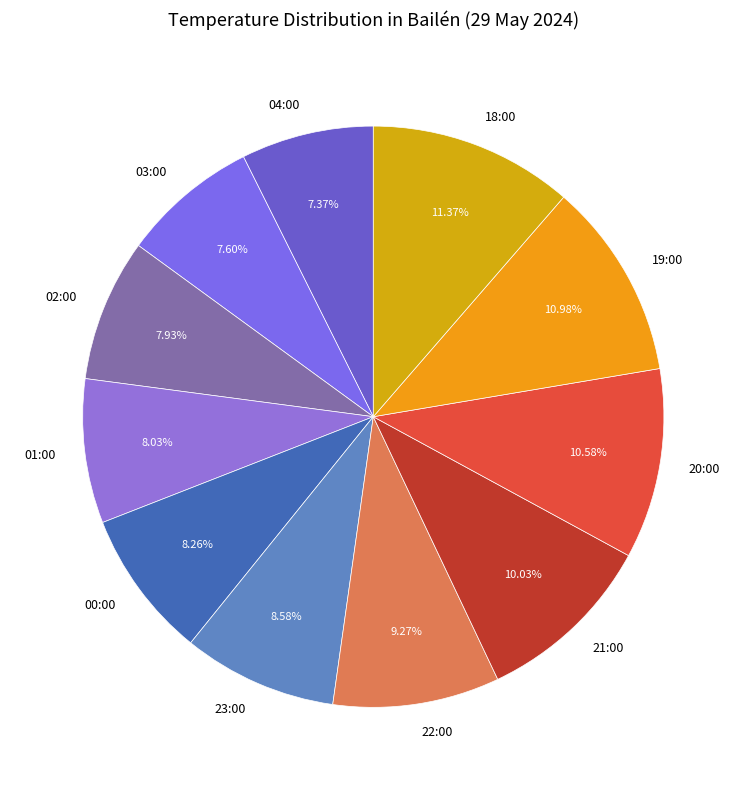

To the nearest percent, what is the difference between the largest and smallest slice percentages?

4%